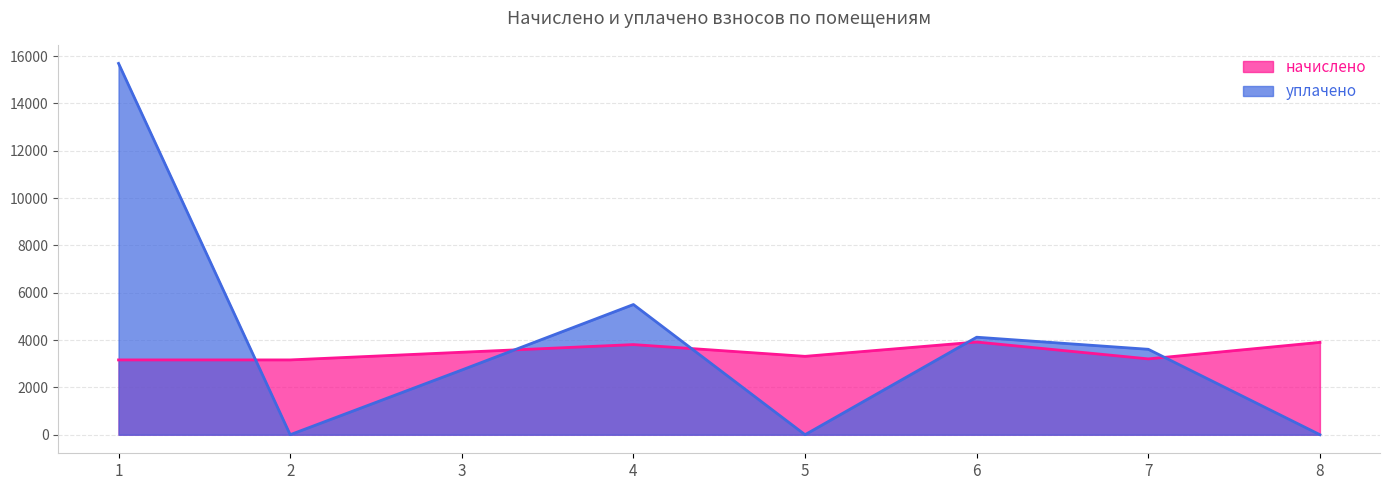

At which label is уплачено closest to 7845?

4